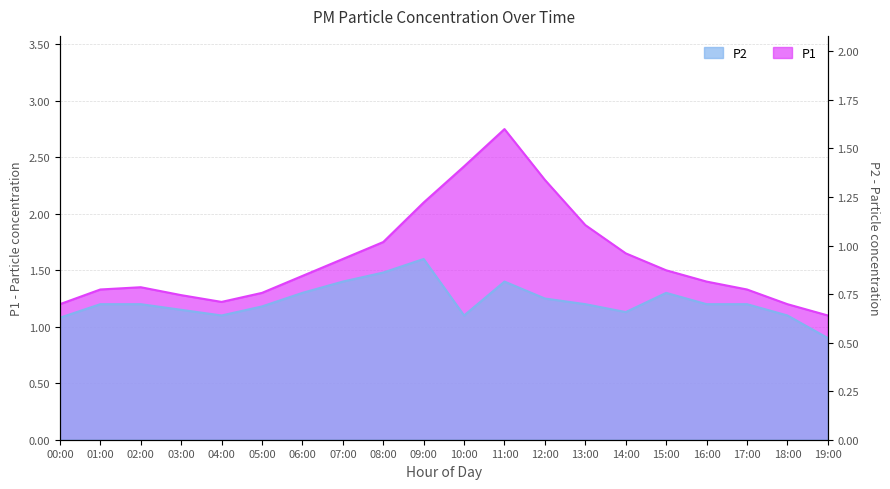

True or false: P1 and P2 intersect in this chart.

False